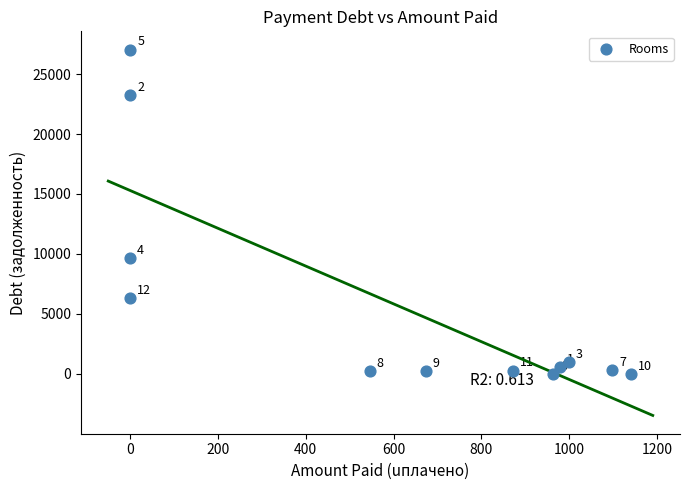

What Y value in the scatter plot is closest to 13516?

9689.3